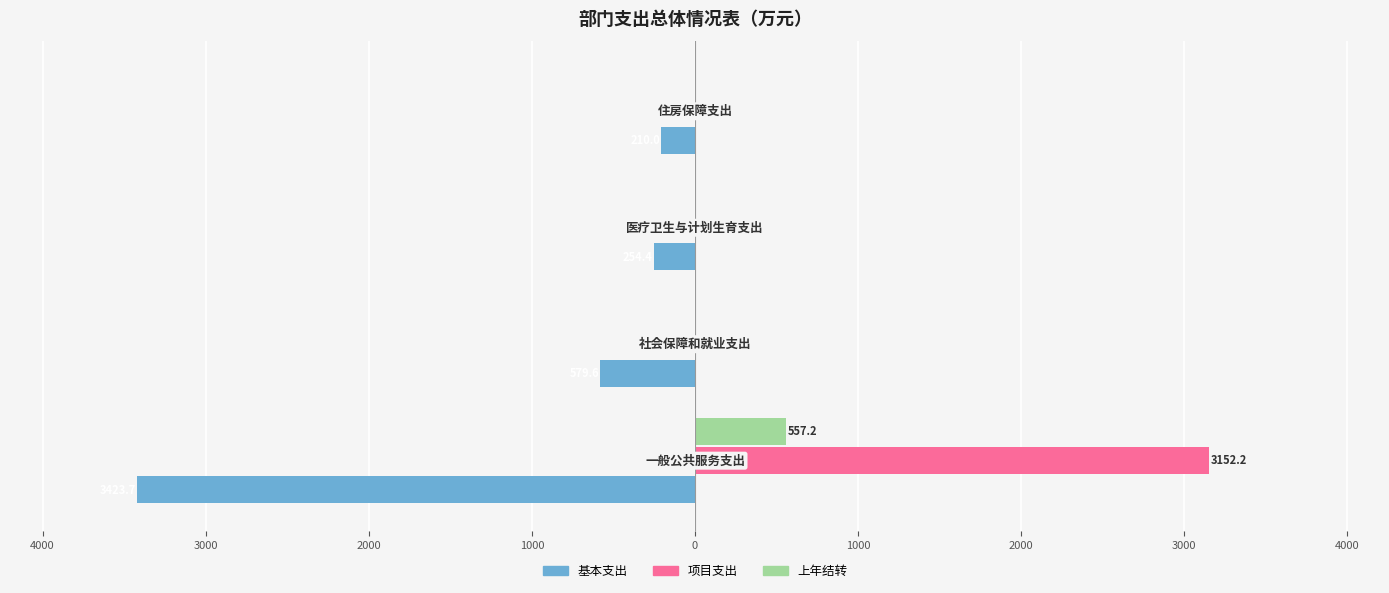

Reading left to right, extract all data points from this chart.

基本支出: -3423.7	-579.6	-254.4	-210.0
项目支出: 3152.2	0.0	0.0	0.0
上年结转: 557.2	0.0	0.0	0.0